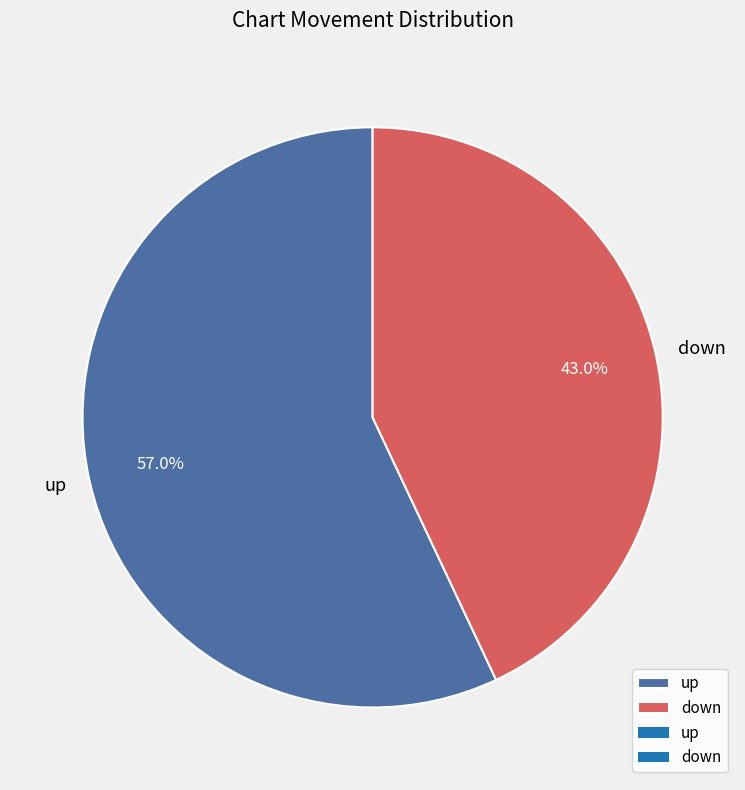

Which slice is the smallest?

down